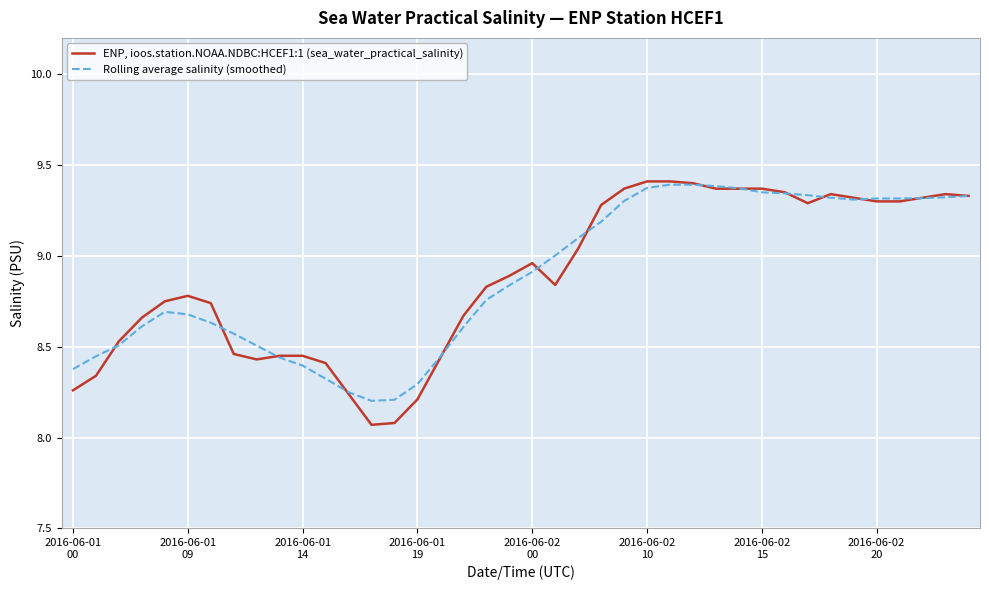

Rank the series by their maximum value, from highest to lowest.

ENP, ioos.station.NOAA.NDBC:HCEF1:1 (sea_water_practical_salinity), Rolling average salinity (smoothed)